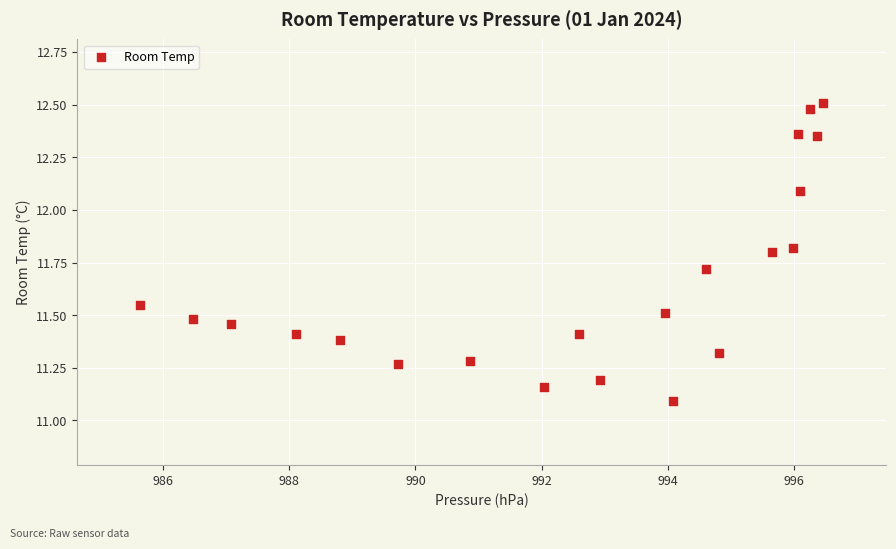

What Y value in the scatter plot is closest to 11?

11.1